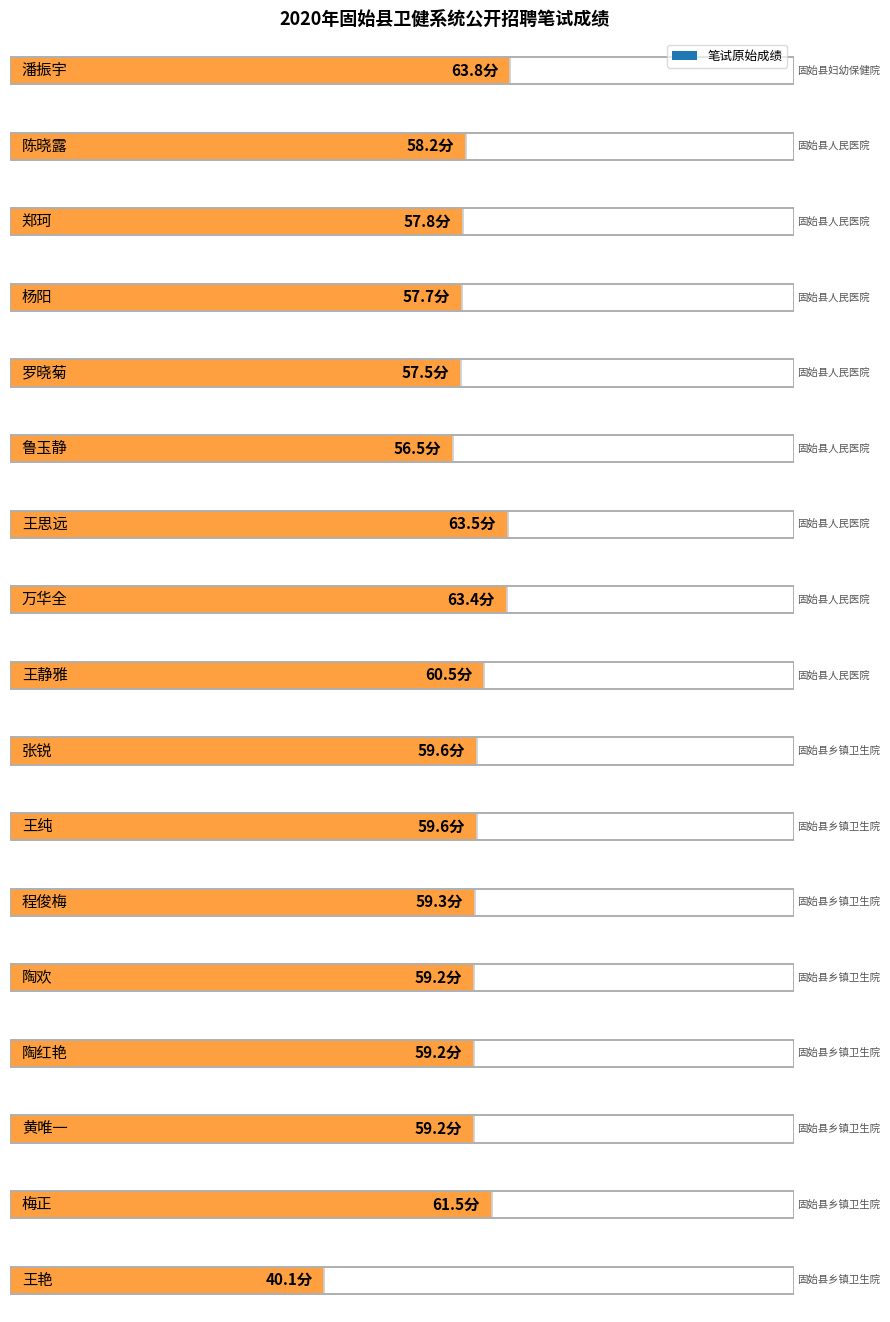

At which category does the chart reach its peak across all series?

潘振宇